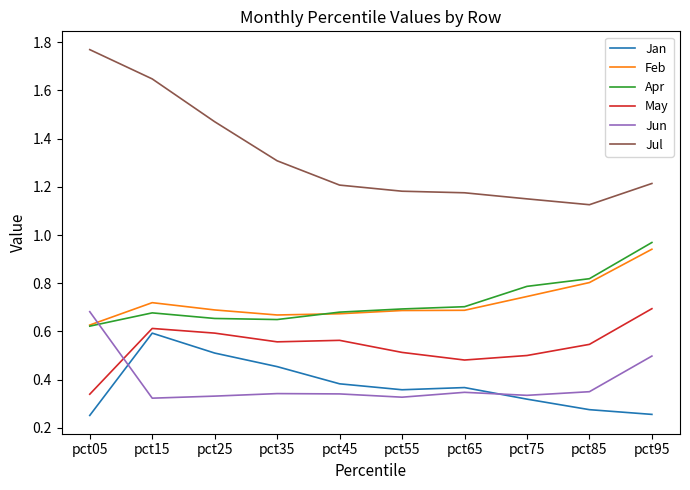

True or false: Feb and Jul cross at least once.

False